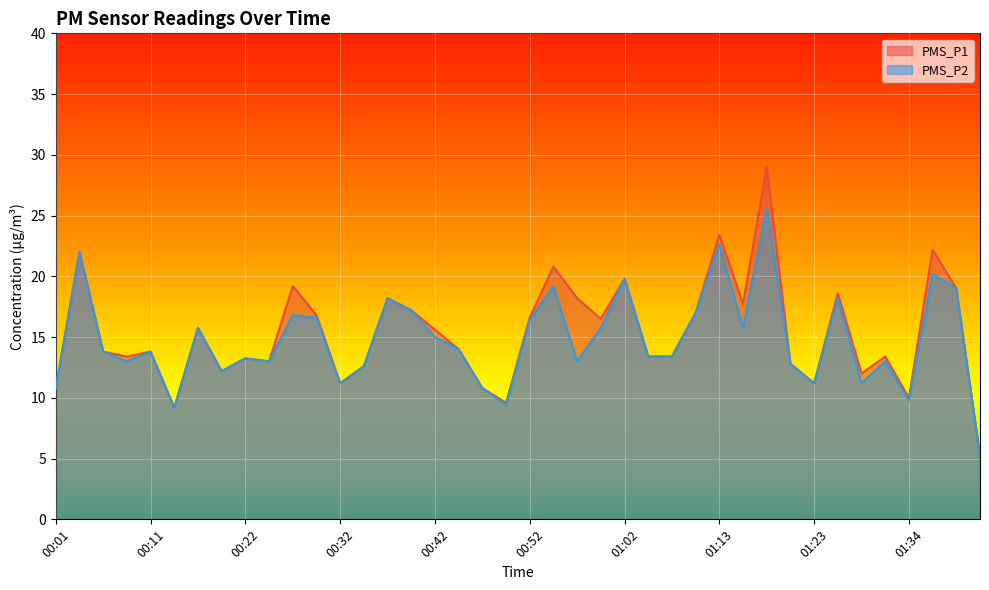

Reading right to left, transcribe all the data shown in this chart.

PMS_P1: 01:41=5.2	01:39=19.0	01:36=22.2	01:34=10.0	01:31=13.4	01:29=12.0	01:26=18.6	01:23=11.2	01:21=12.8	01:18=29.0	01:15=17.8	01:13=23.4	01:10=17.0	01:08=13.4	01:05=13.4	01:02=19.8	01:00=16.5	00:57=18.2	00:55=20.8	00:52=16.6	00:50=9.6	00:47=10.8	00:45=14.0	00:42=15.6	00:39=17.2	00:37=18.2	00:34=12.6	00:32=11.2	00:29=16.8	00:27=19.2	00:24=13.0	00:22=13.2	00:19=12.2	00:16=15.8	00:14=9.2	00:11=13.8	00:08=13.4	00:06=13.8	00:03=22.0	00:01=10.8
PMS_P2: 01:41=5.2	01:39=19.0	01:36=20.2	01:34=9.8	01:31=13.0	01:29=11.2	01:26=18.2	01:23=11.2	01:21=12.8	01:18=25.6	01:15=15.8	01:13=22.6	01:10=17.0	01:08=13.4	01:05=13.4	01:02=19.8	01:00=15.8	00:57=13.0	00:55=19.2	00:52=16.4	00:50=9.4	00:47=10.8	00:45=14.0	00:42=15.0	00:39=17.2	00:37=18.2	00:34=12.6	00:32=11.2	00:29=16.6	00:27=16.8	00:24=13.0	00:22=13.2	00:19=12.2	00:16=15.8	00:14=9.2	00:11=13.8	00:08=13.0	00:06=13.8	00:03=22.0	00:01=10.8